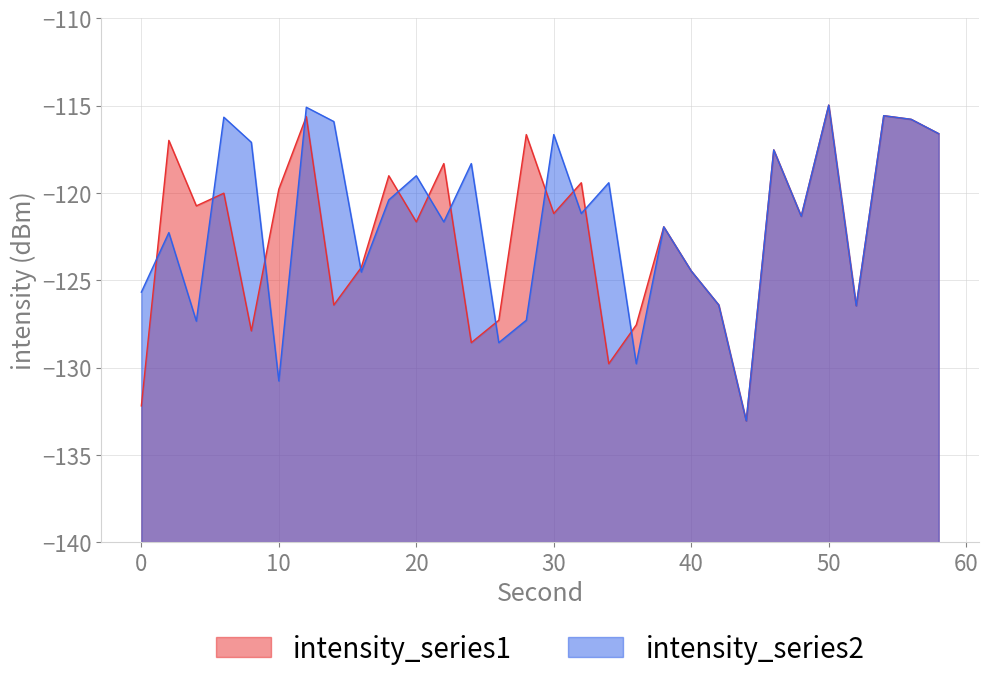

True or false: intensity_series2 has more than 1 points higher than both neighbors.

True